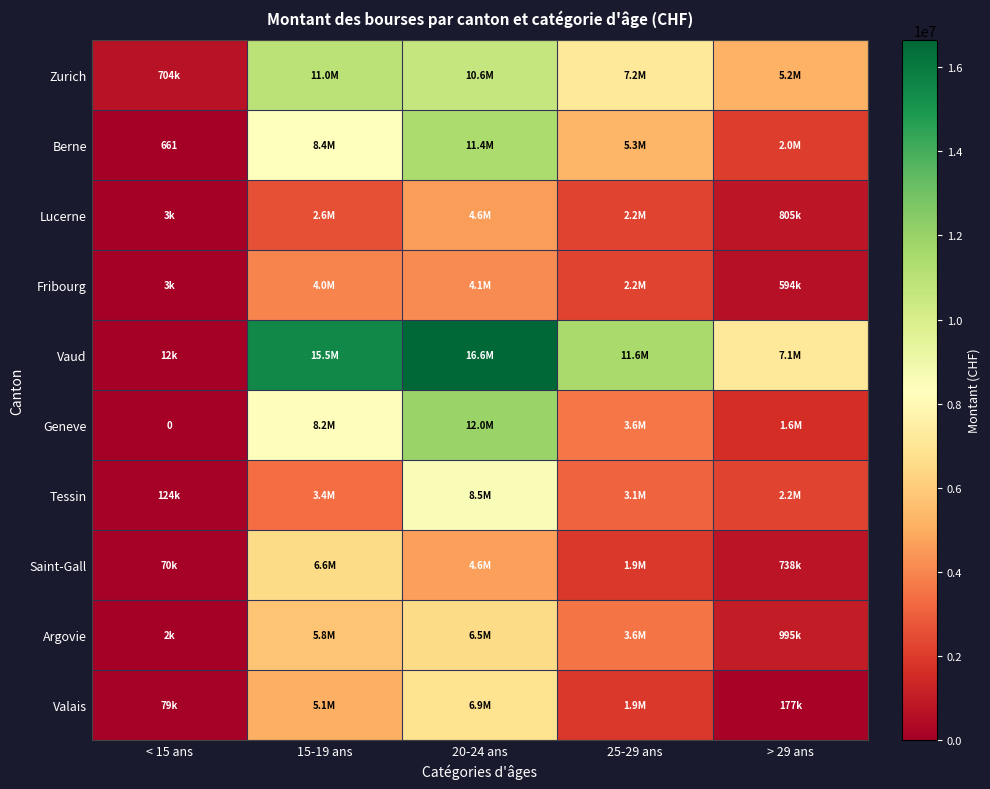

Which series has the largest total across all categories?

Vaud